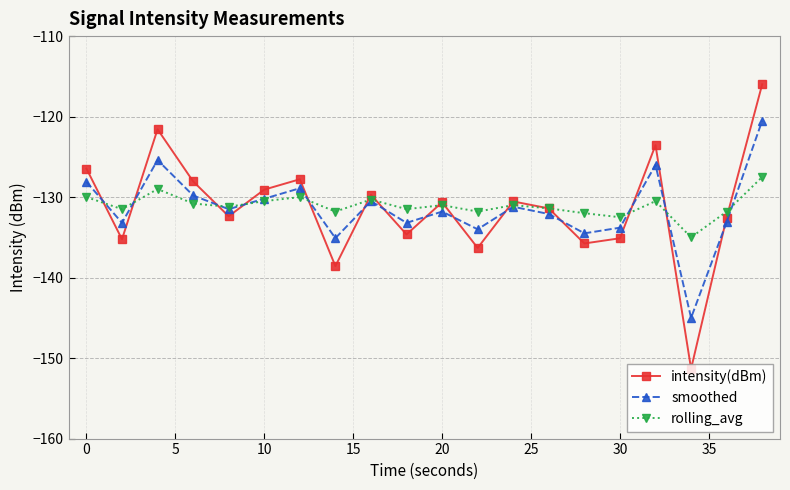

How many interior local peaks does the smoothed series have?

6